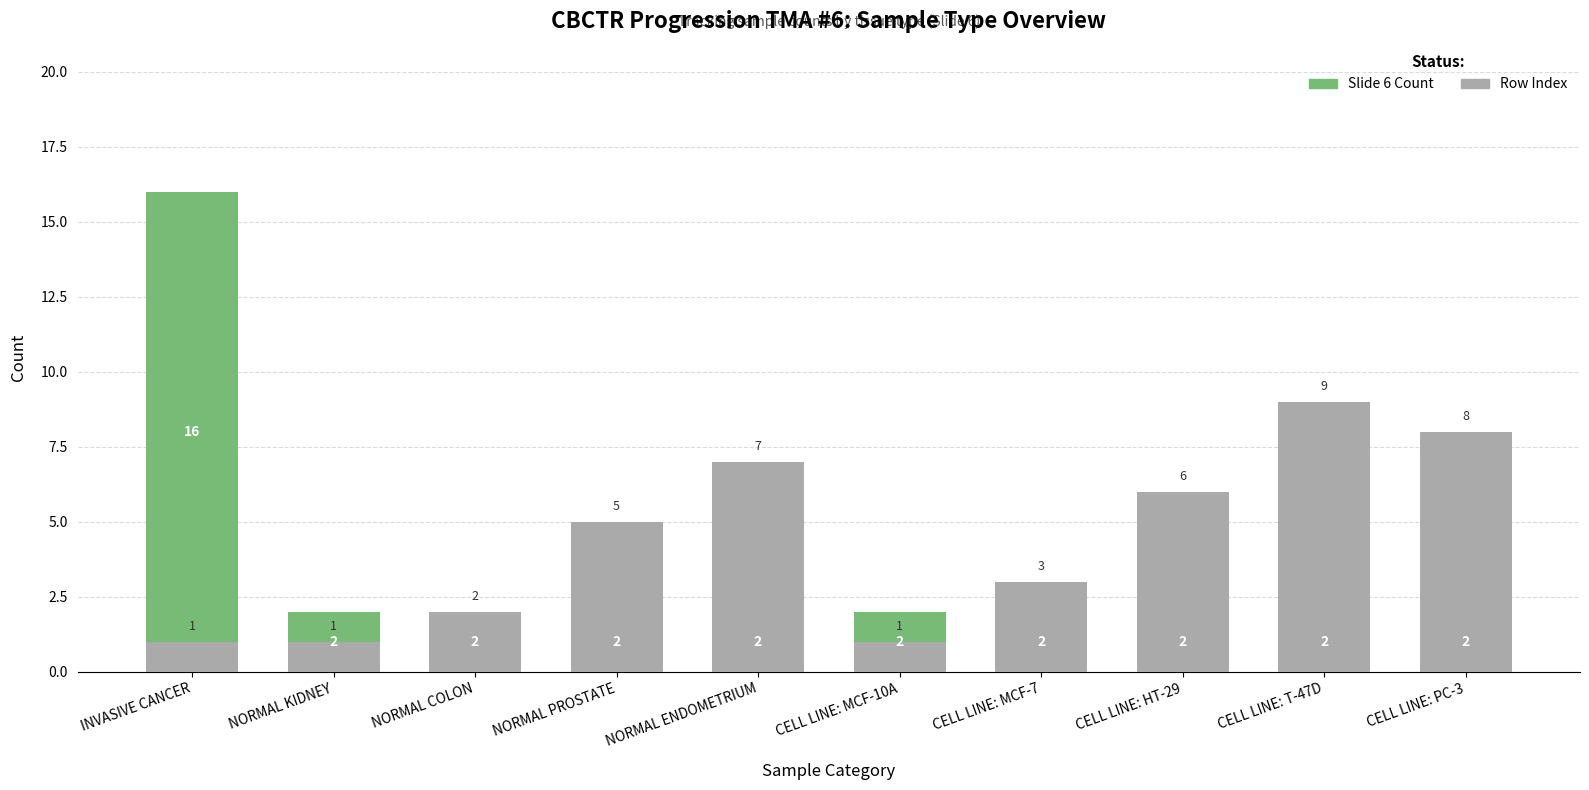

The value of Row Index at NORMAL COLON is 2. True or false?

True